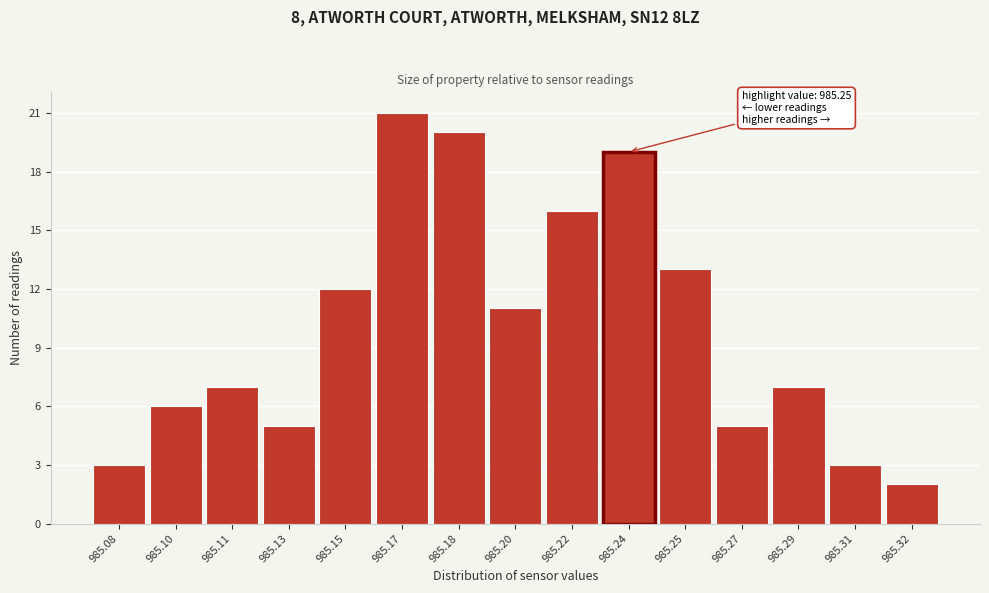

Reading left to right, list all the values displayed in this chart.

3	6	7	5	12	21	20	11	16	19	13	5	7	3	2